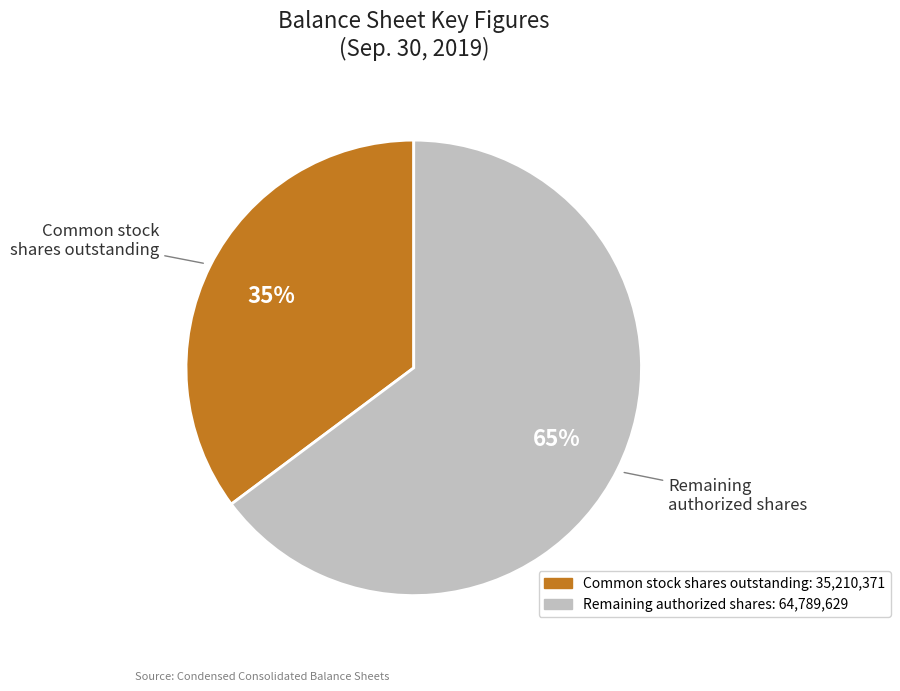

To the nearest percent, what is the average slice percentage?

50%